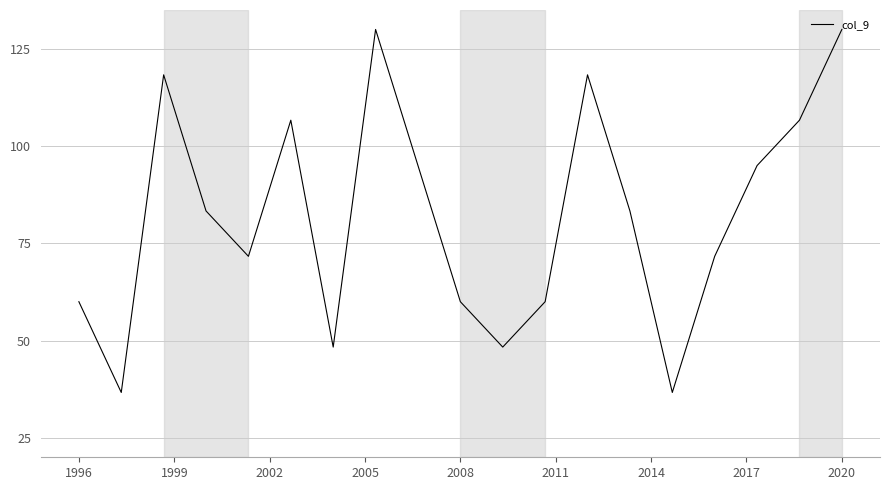

What is the greatest value displayed?

130.0